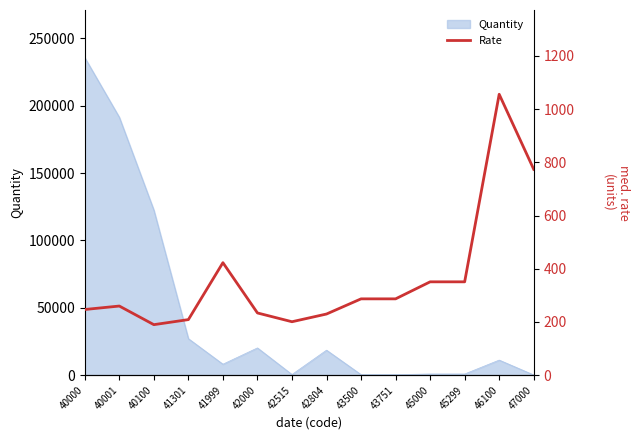

List the labels in order of value, smallest first.

40100, 42515, 41301, 42804, 42000, 40000, 40001, 43500, 43751, 45000, 45299, 41999, 47000, 46100